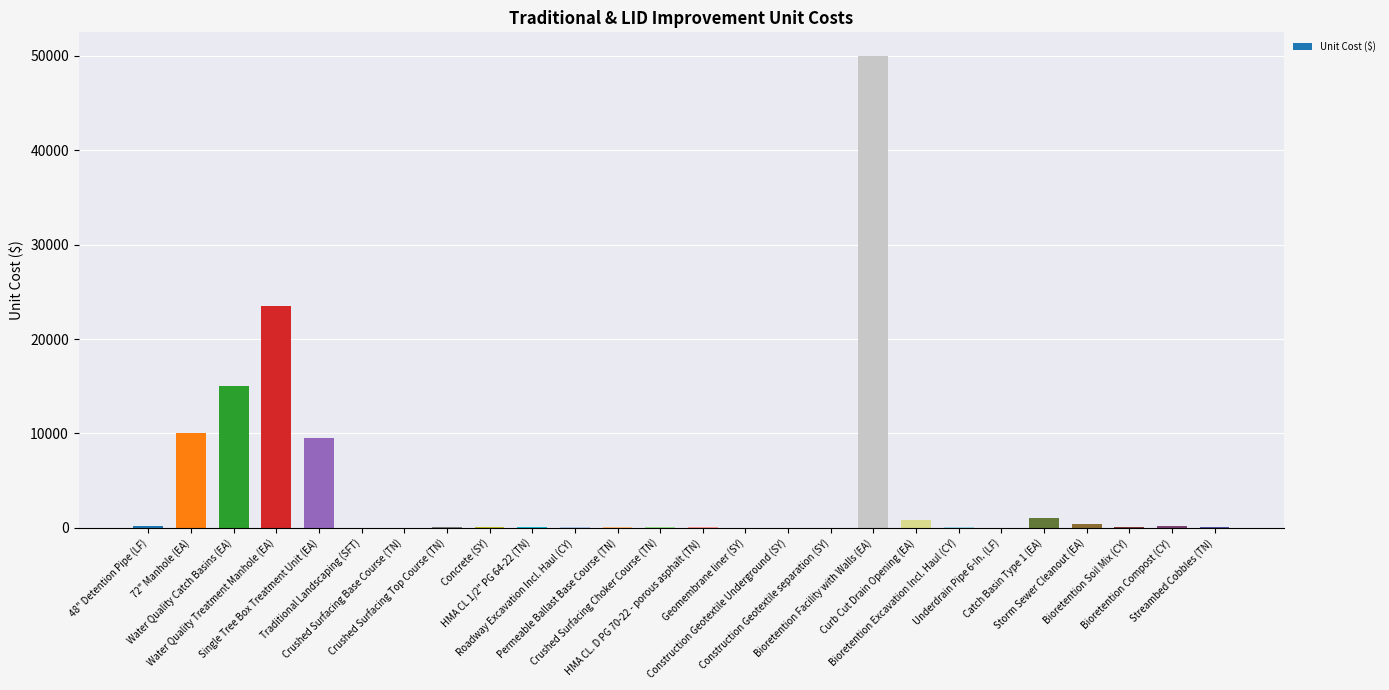

What is the change in value from Permeable Ballast Base Course (TN) to Bioretention Excavation Incl. Haul (CY)?

-5